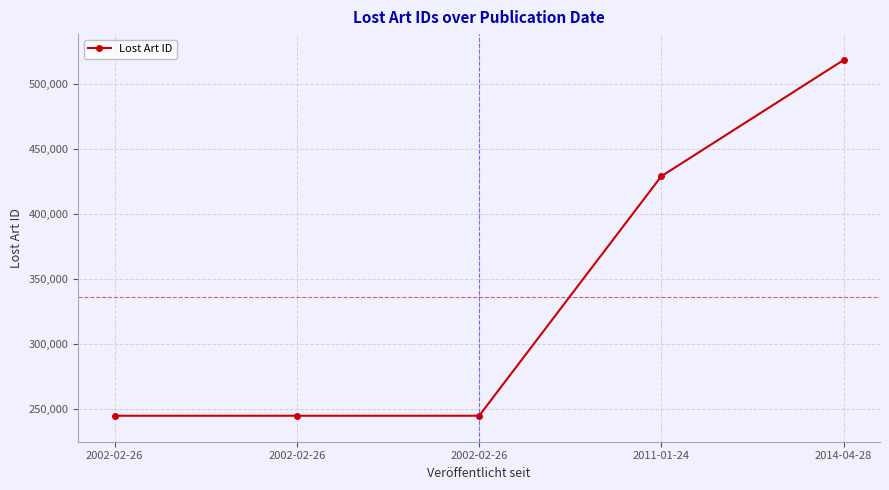

Count the number of data series in this chart.

1